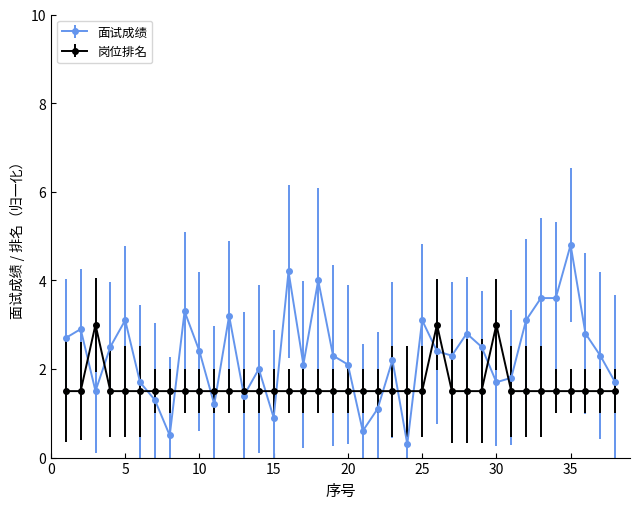

Which series has the largest total across all categories?

面试成绩